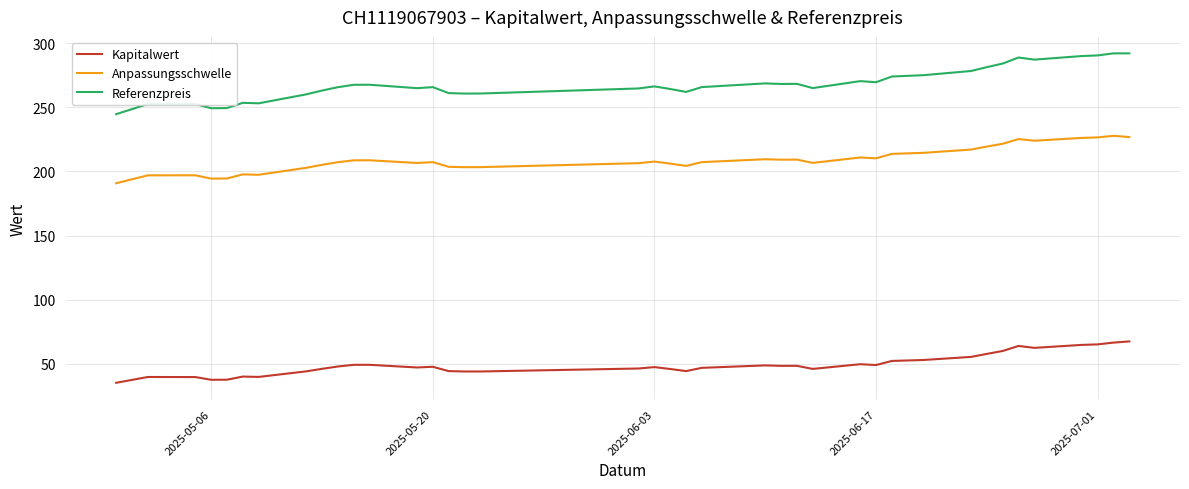

Does the chart have visible grid lines?

Yes